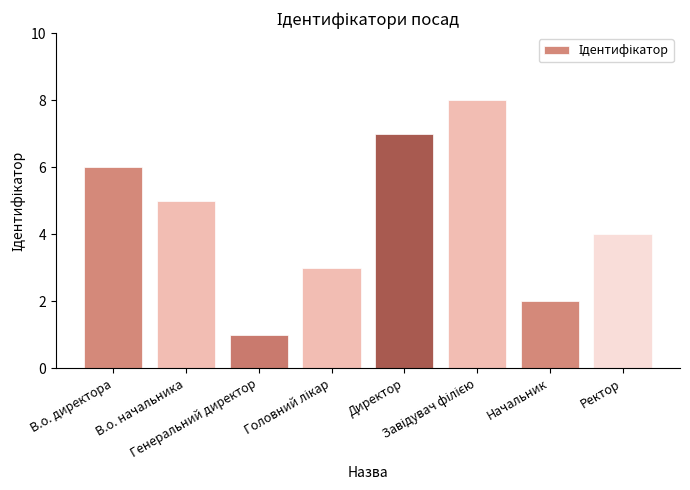

What is the label of the 7th bar from the left?

Начальник